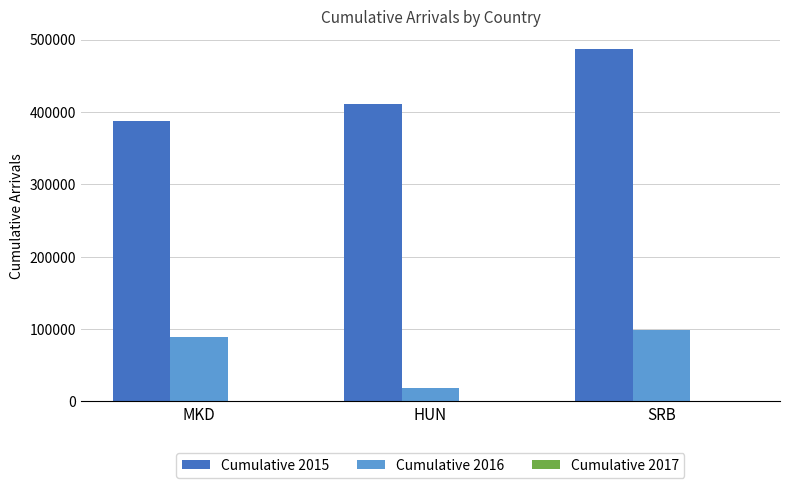

What is the maximum value for Cumulative 2016?

98795